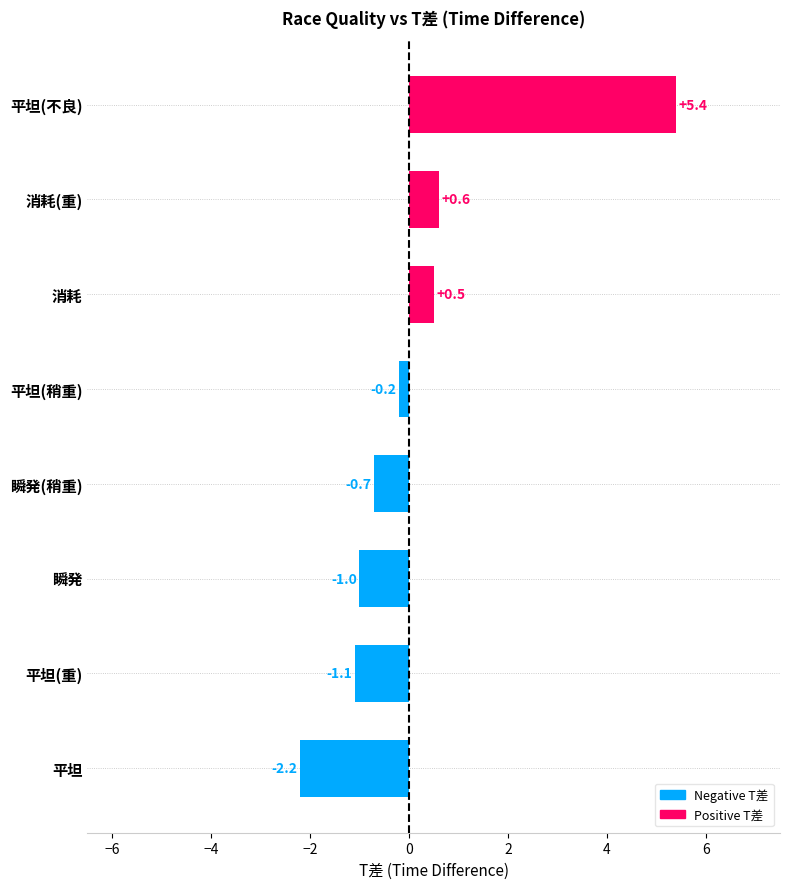

What is the sum of all values?

1.3